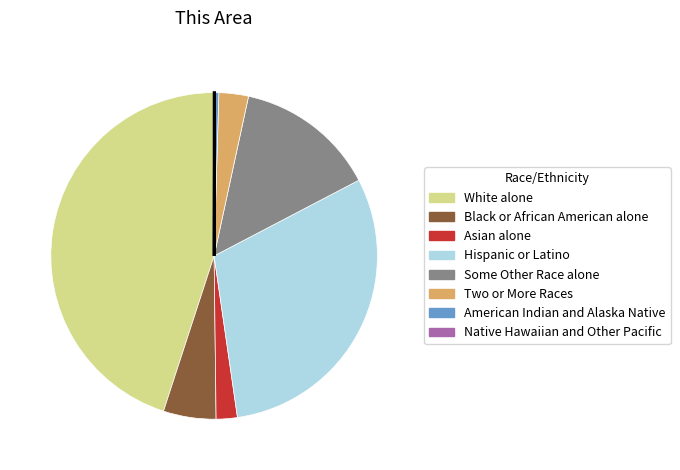

Approximately how many times larger is the value at Two or More Races compared to Black or African American alone?

0.6